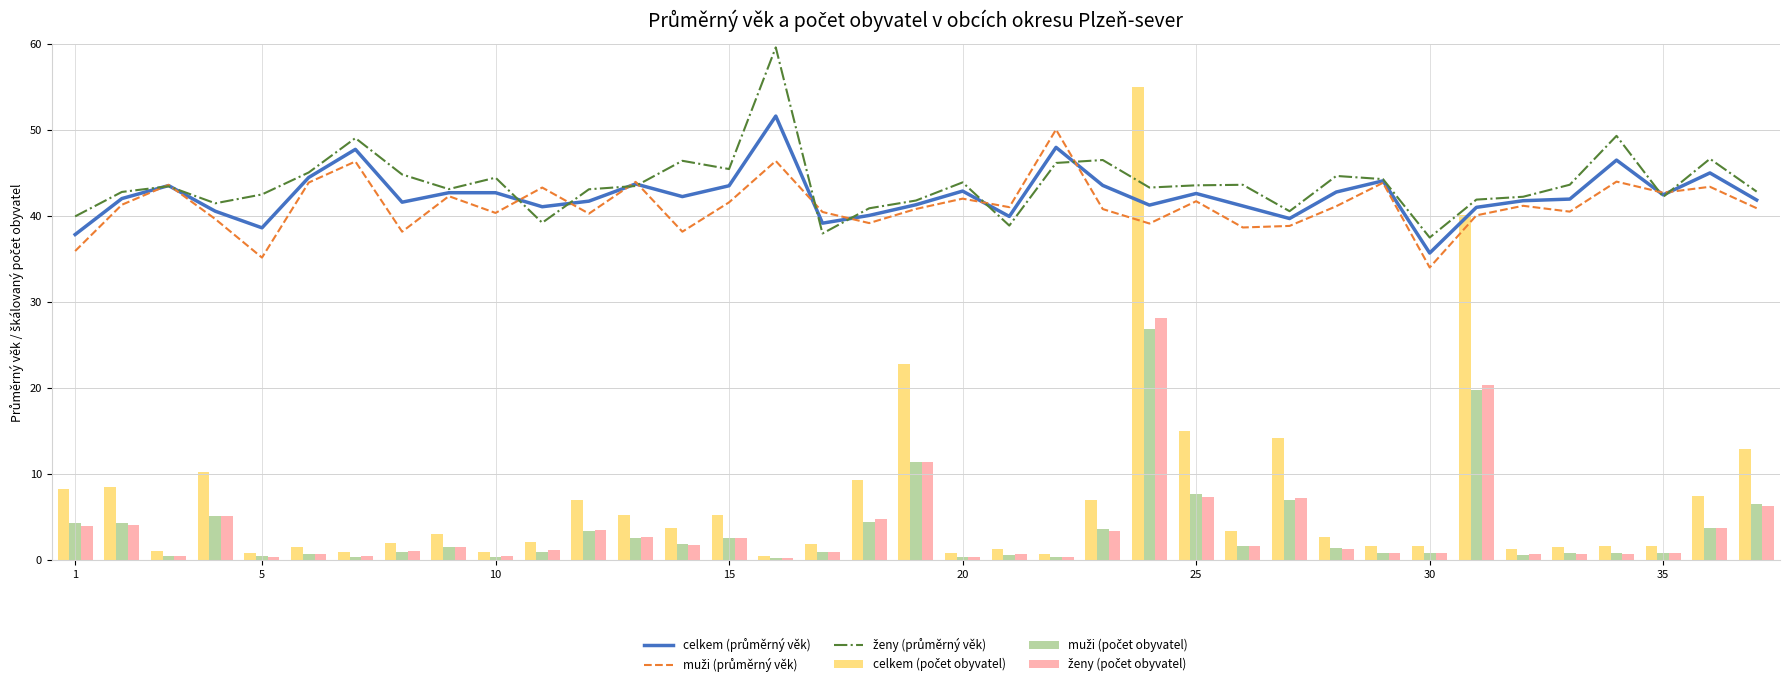

What is the average value of the celkem (průměrný věk) series?

42.4